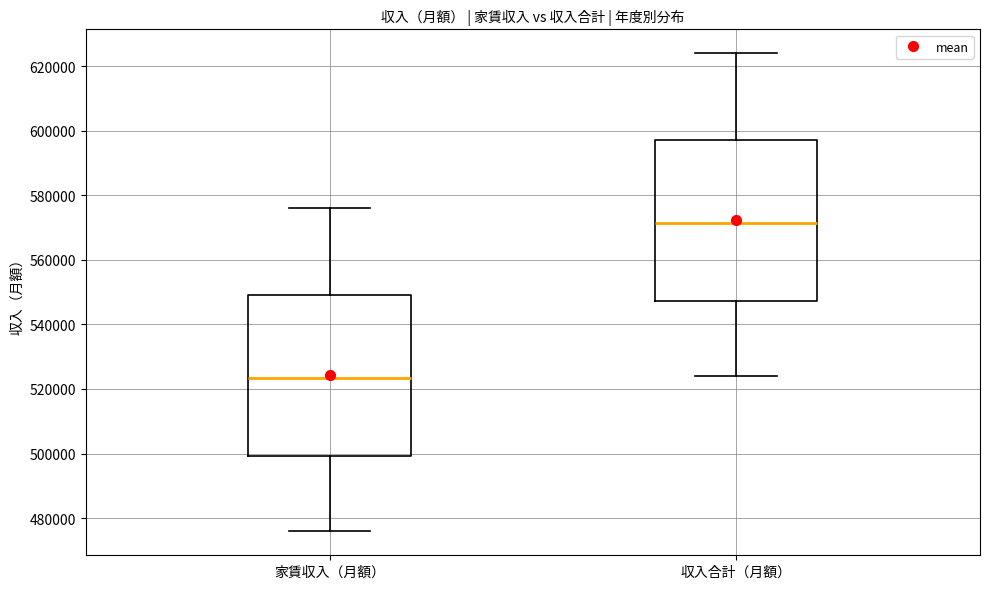

Which box has the lowest median line?

家賃収入（月額）